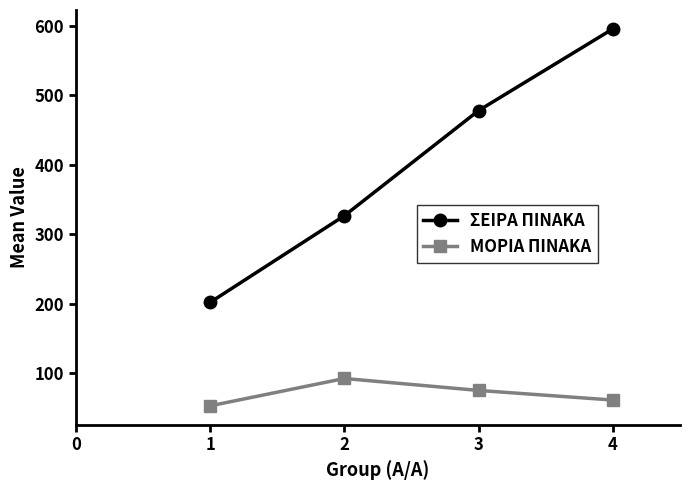

Does the chart have visible grid lines?

No